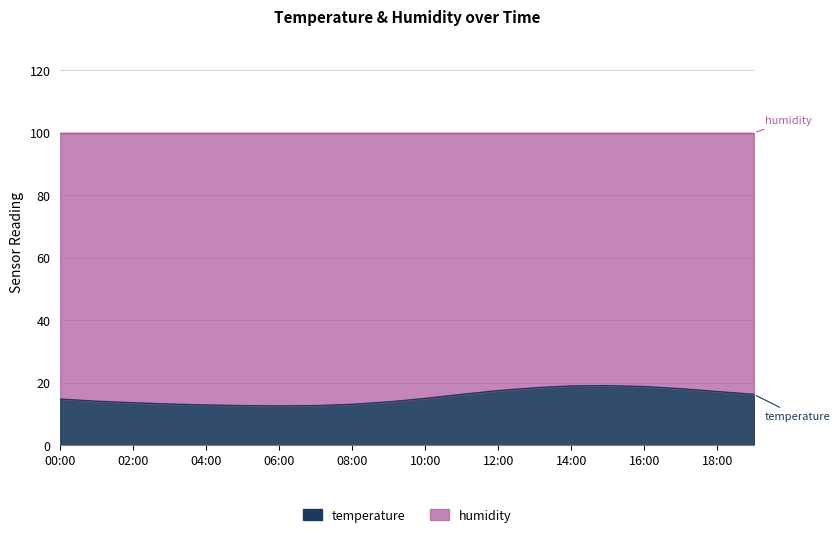

Between 02:00 and 14:00, which is larger?

14:00